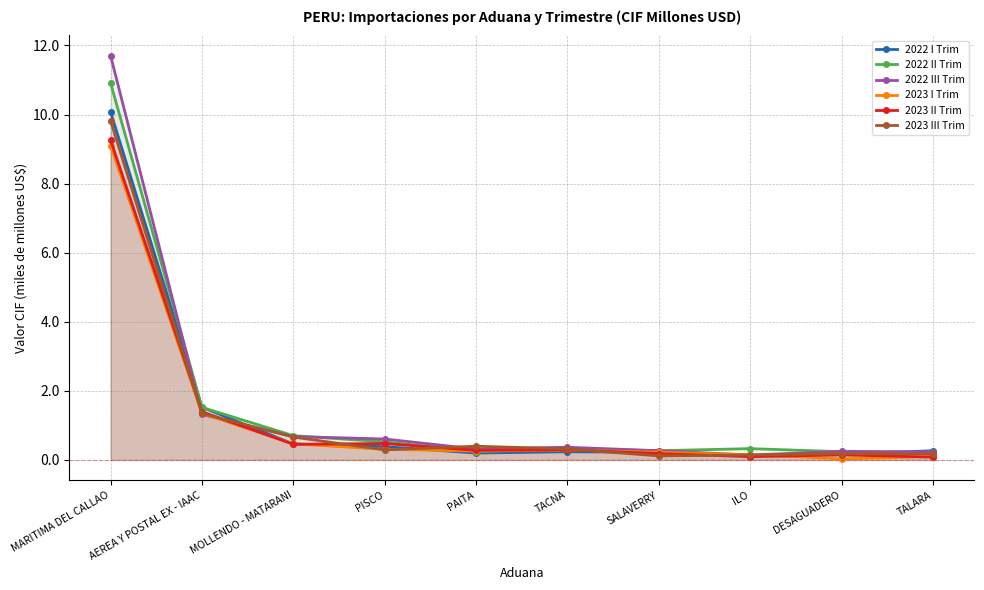

What is the label of the 7th point from the right?

PISCO